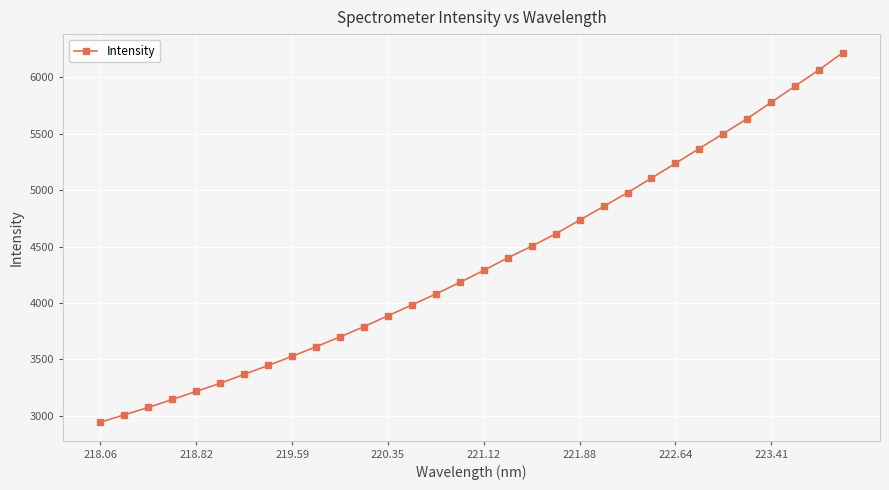

What is the value of the 28th point from the left?

5634.4